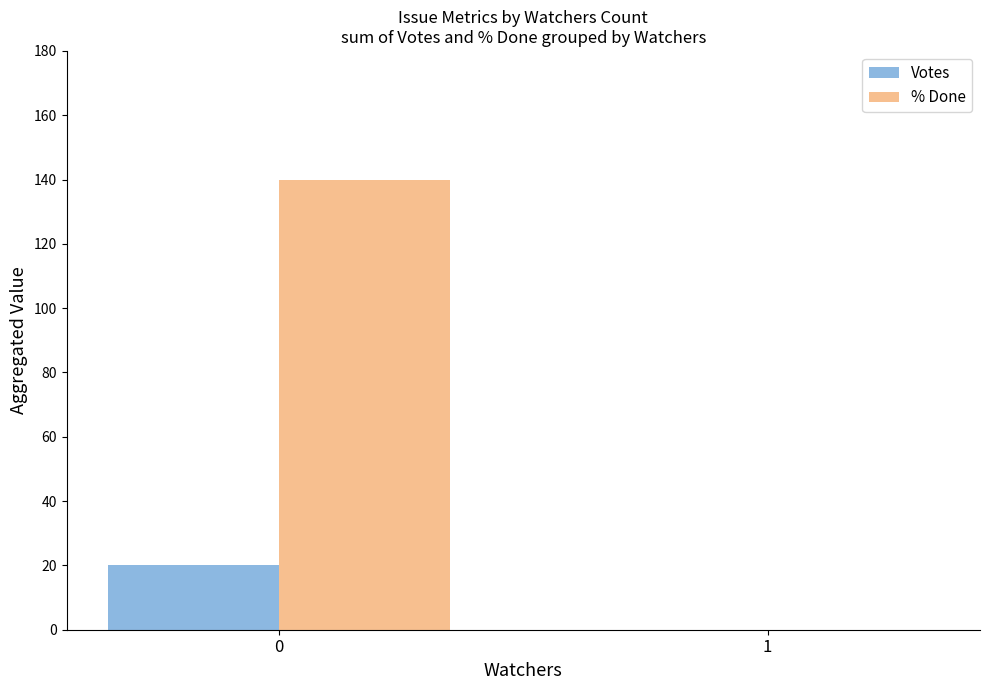

Between 0 and 1, which series saw the biggest shift?

% Done